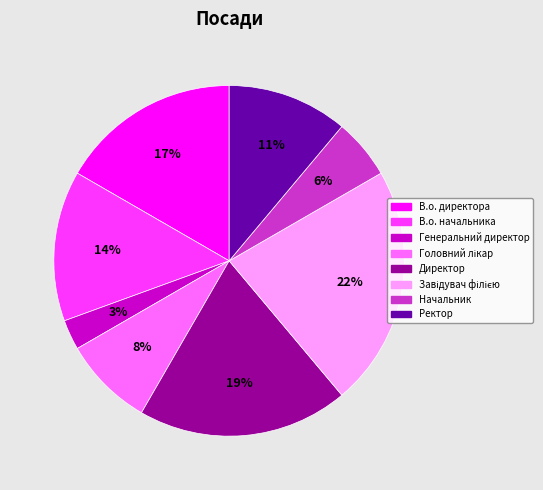

To the nearest percent, what is the difference between the Ректор and В.о. директора slice percentages?

6%